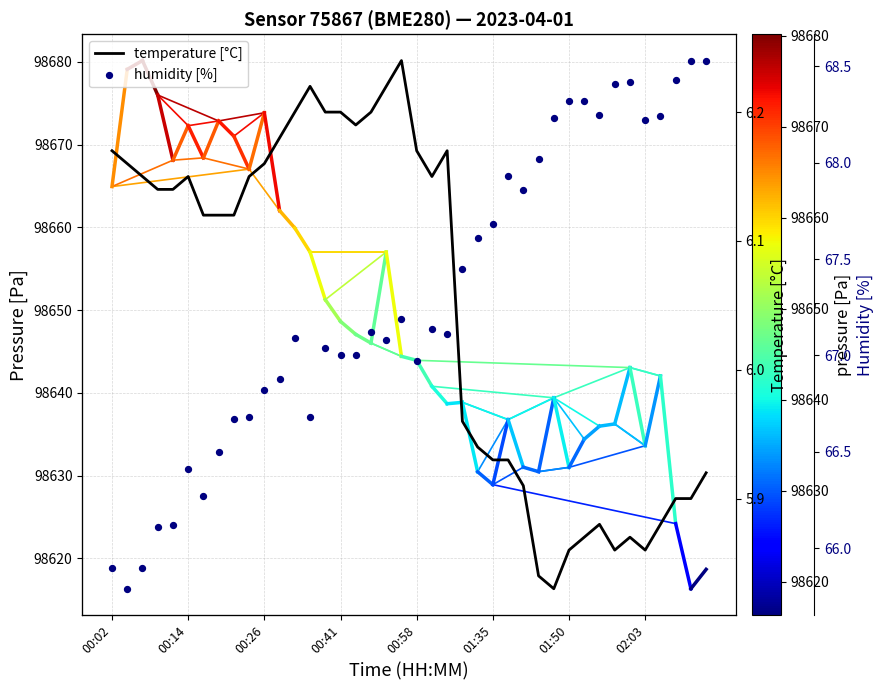

What is the total value across all series at 00:14?

72.6